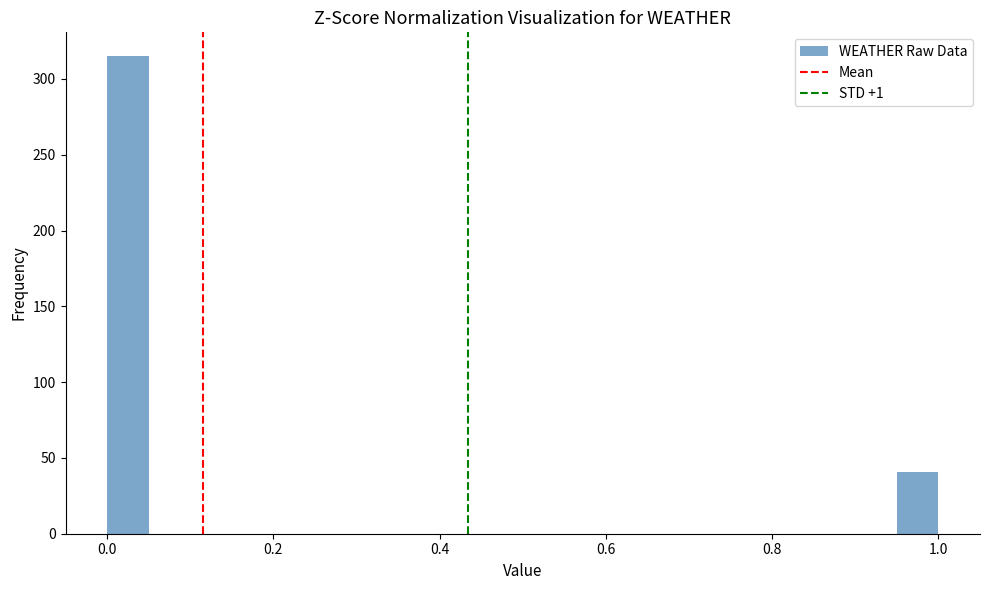

Read against the x-axis, roughly where is the centre of the tallest bar?

0.02